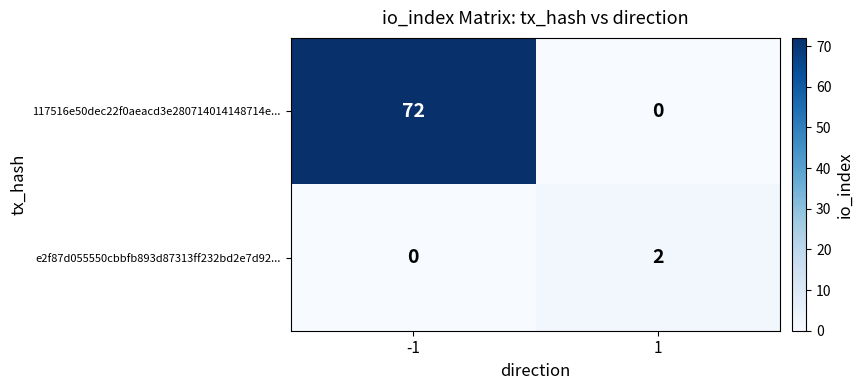

Is it true that 117516e50dec22f0aeacd3e280714014148714e... equals 39 at -1?

False